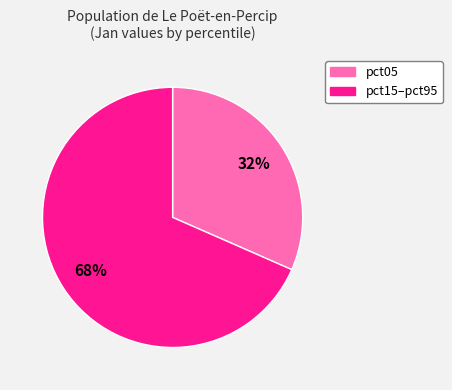

To the nearest percent, what is the average slice percentage?

50%